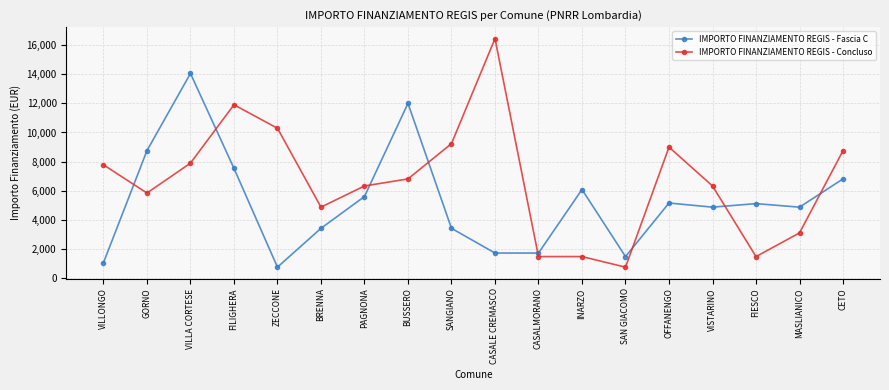

What is the value of the IMPORTO FINANZIAMENTO REGIS - Fascia C point at the 18th from the left?

6804